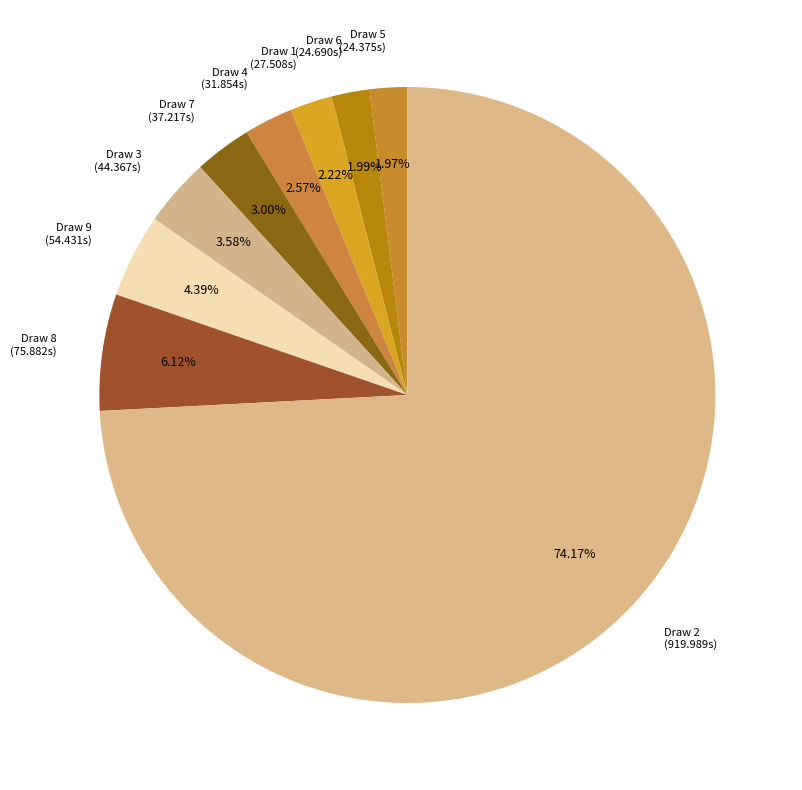

Combined, do Draw 4 (31.854s) and Draw 3 (44.367s) account for over 50%?

No